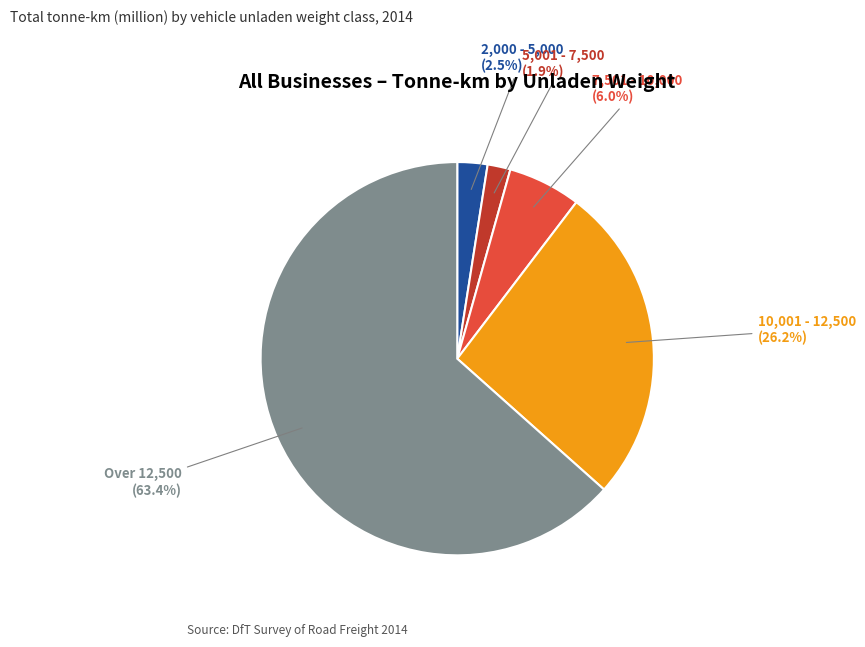

Is there a majority slice in this chart?

Yes